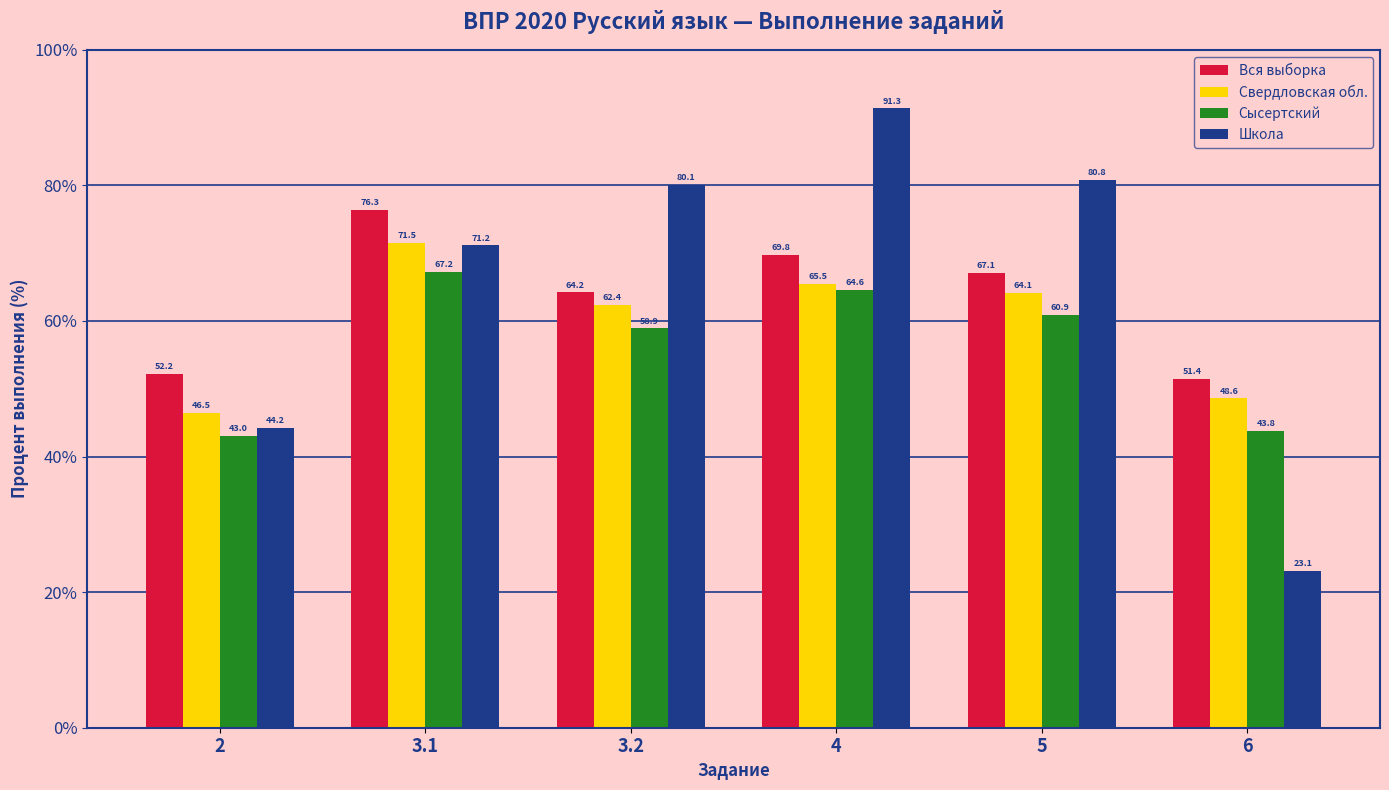

Rank the series by their average value, from lowest to highest.

Сысертский, Свердловская обл., Вся выборка, Школа